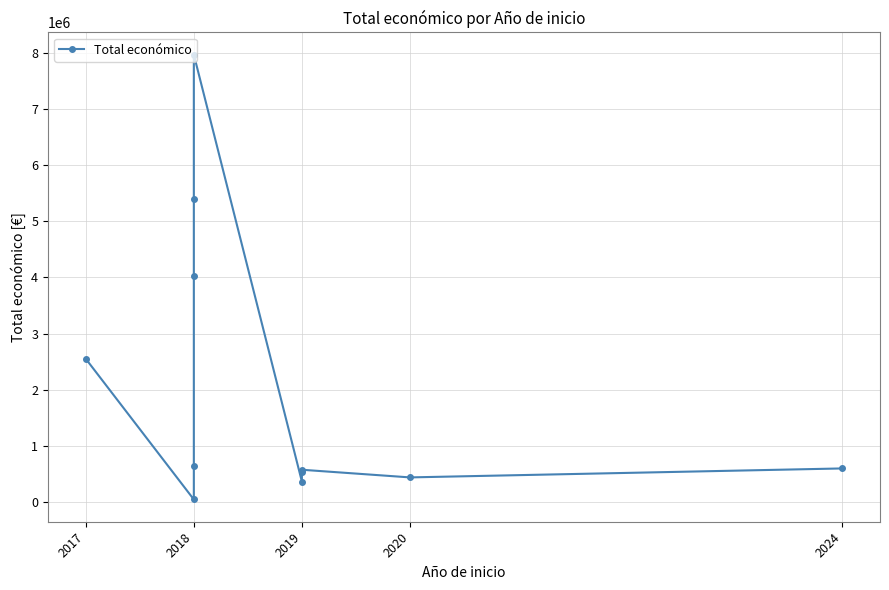

True or false: the data shows 3278073 at 2018.

False